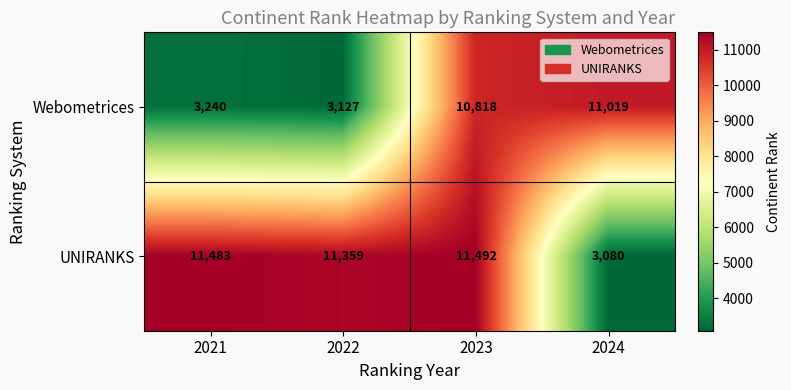

At how many categories does at least one series exceed 5503?

4